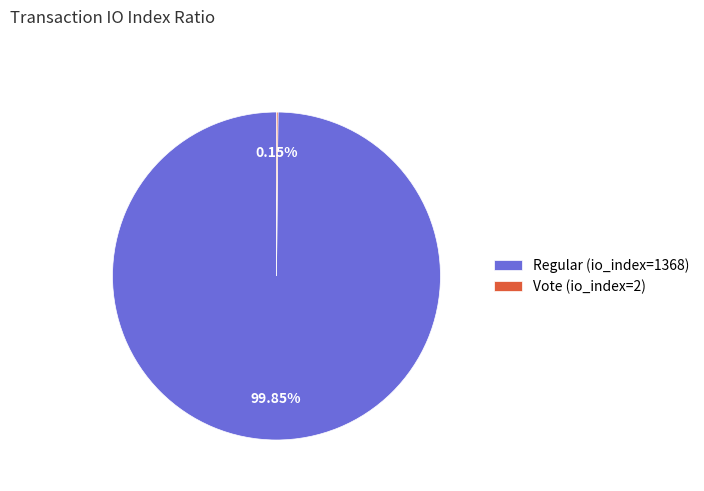

Which slice represents more than half of the pie?

Regular (io_index=1368)